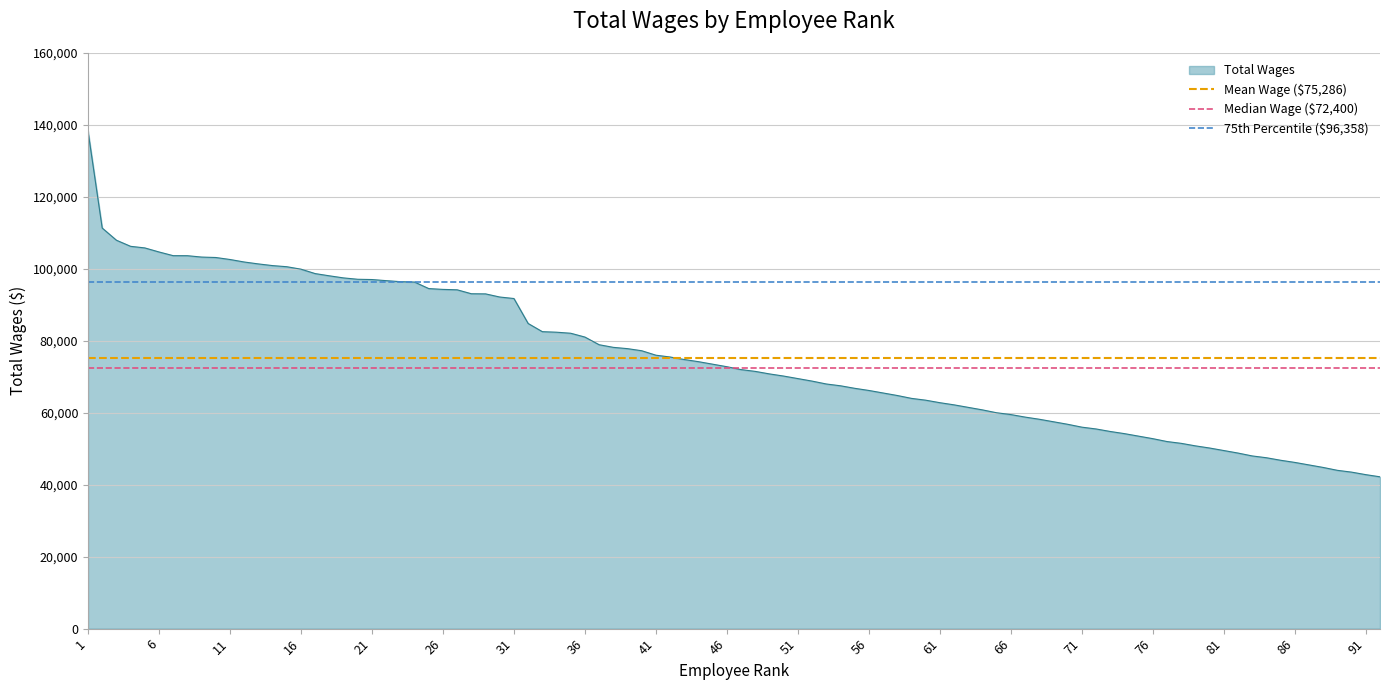

What is the minimum value for Total Wages?

42200